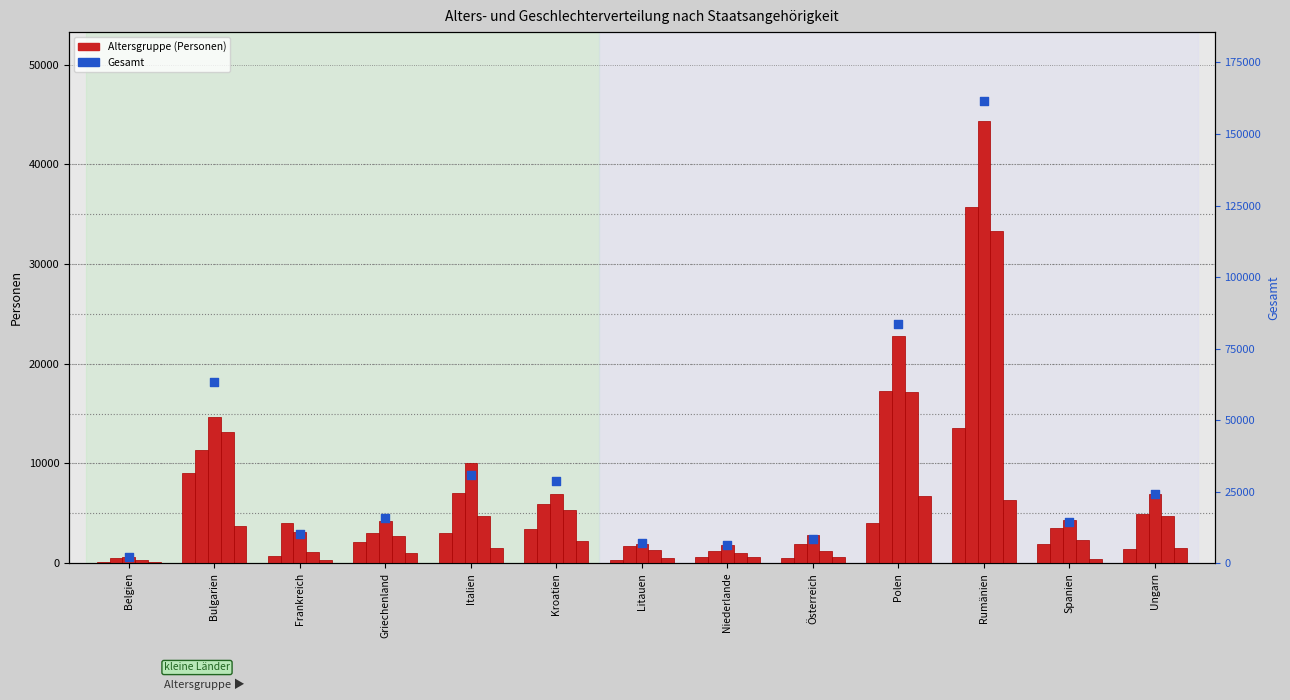

At how many categories does at least one series exceed 55570?

3